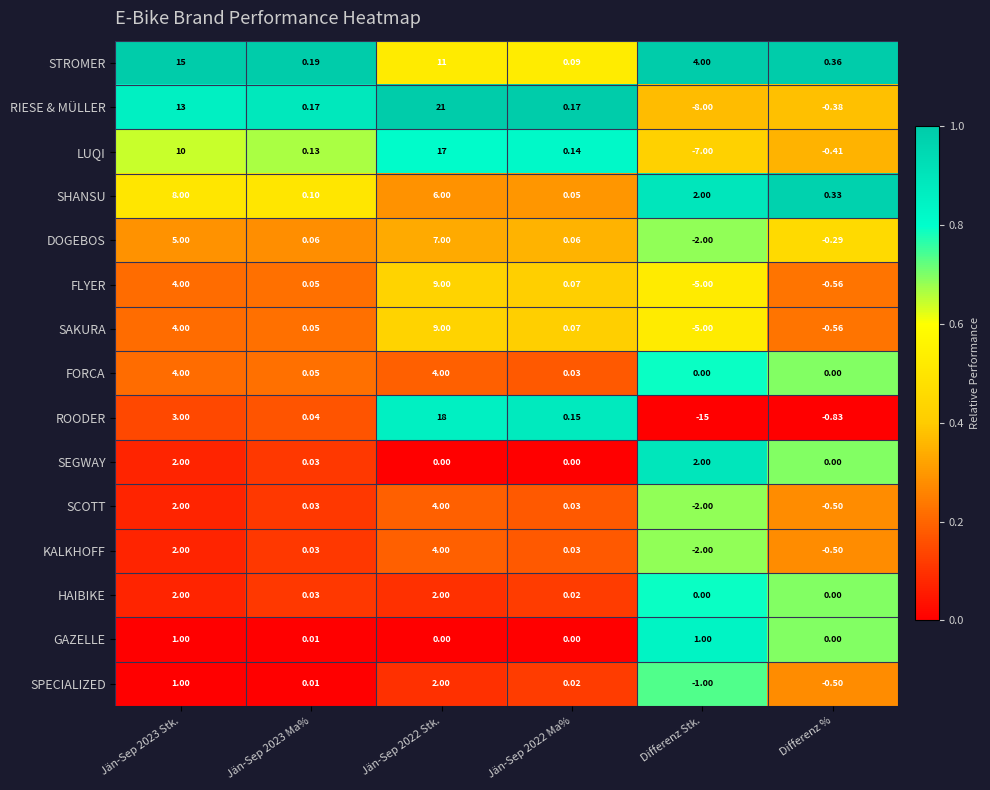

Which series changed the most between Jän-Sep 2022 Ma% and Differenz Stk.?

ROODER